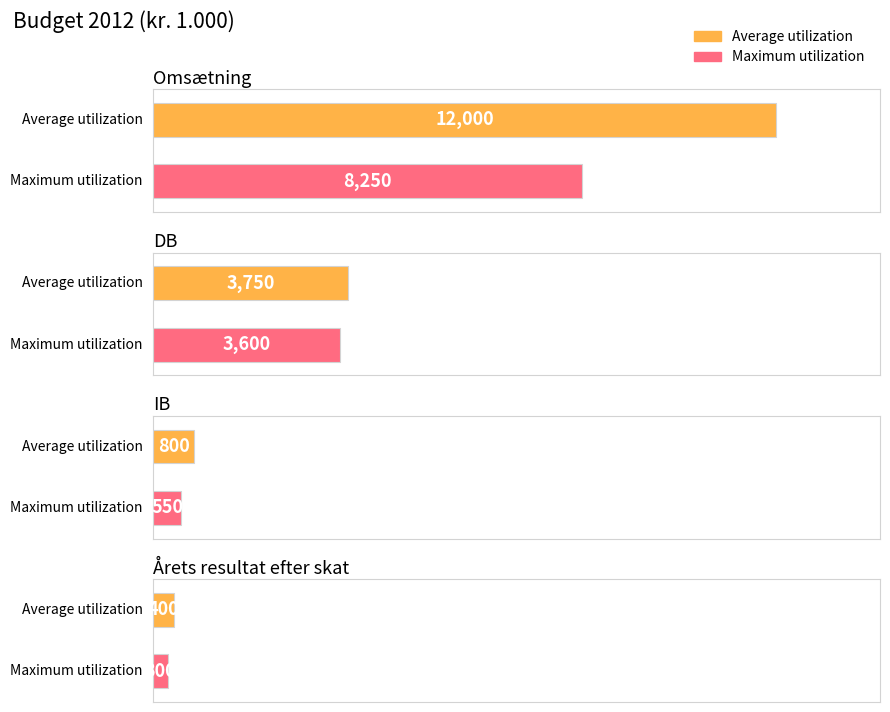

What is the approximate value of Average utilization at Årets resultat efter skat, to the nearest 50?

400